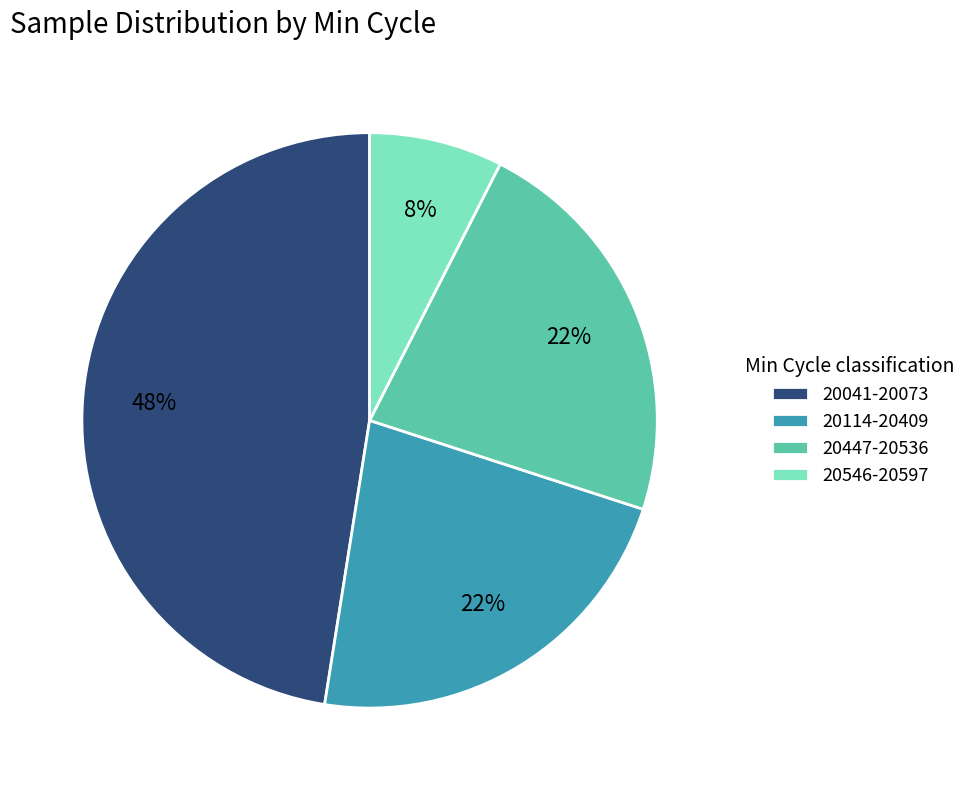

How many slices are in this pie chart?

4